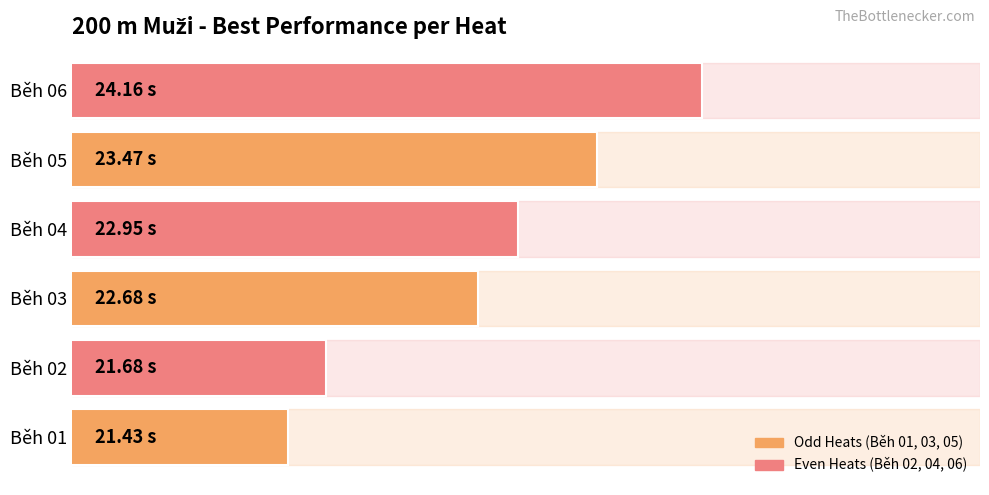

Rank the categories by value from highest to lowest.

Běh 06, Běh 05, Běh 04, Běh 03, Běh 02, Běh 01